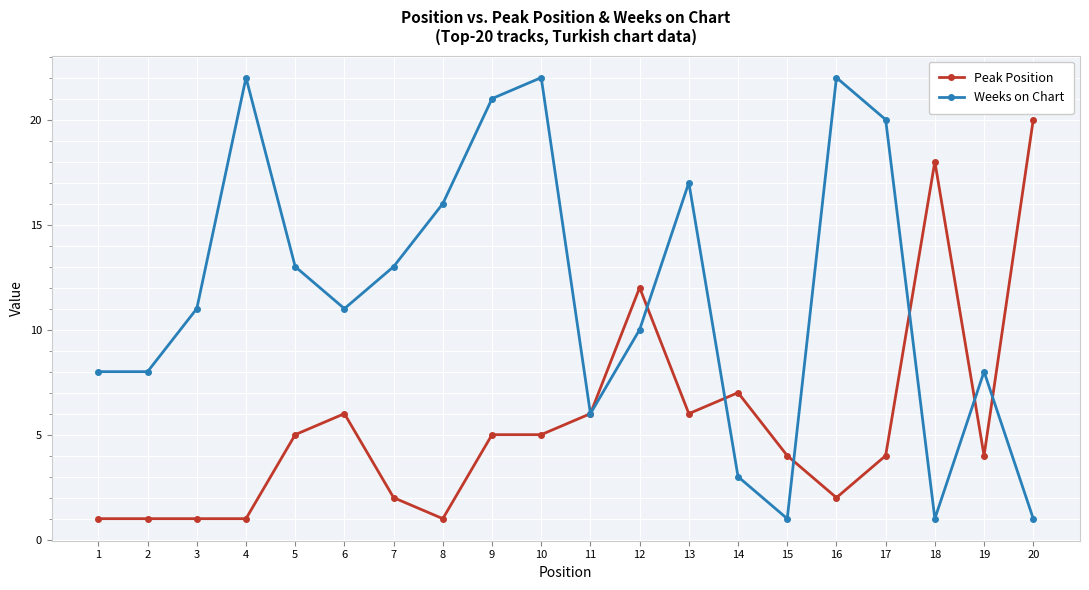

What is the minimum value shown in the chart?

1